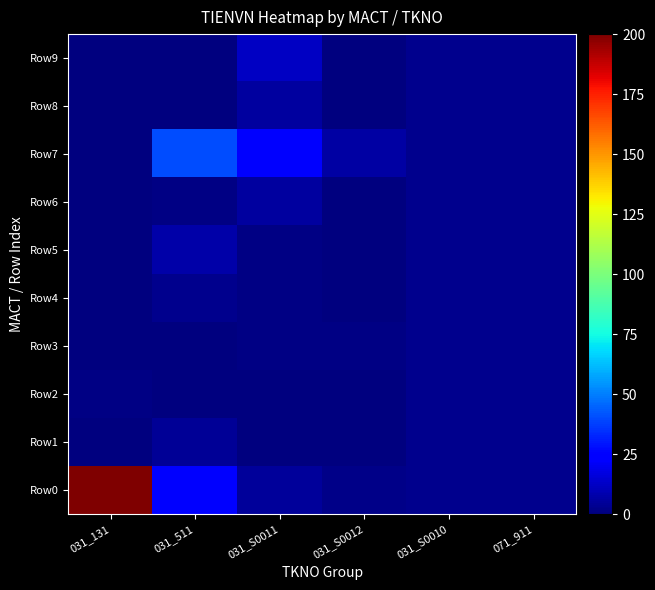

Which category has the lowest value across all series?

031_511